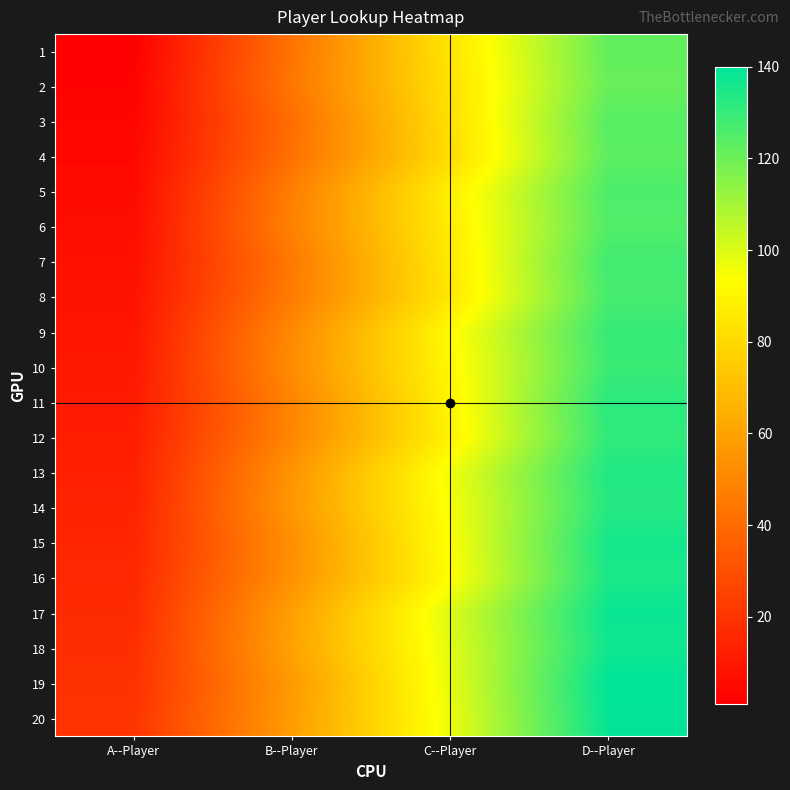

How many distinct data groups are displayed?

20